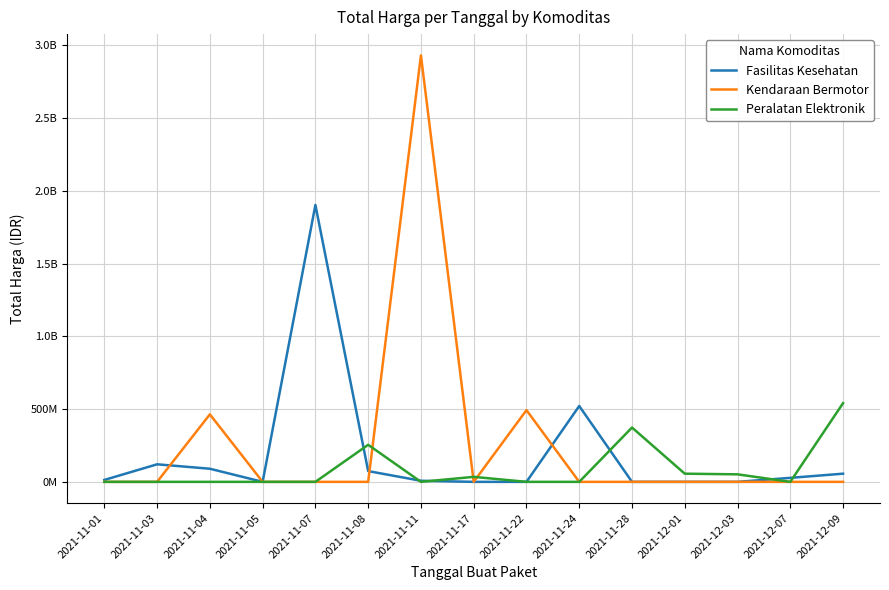

Which series has the largest total across all categories?

Kendaraan Bermotor